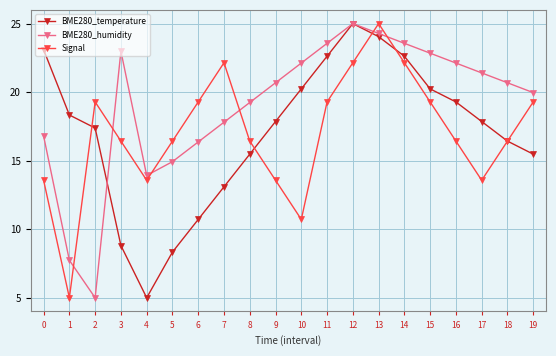

Which series changed the most between 9 and 15?

Signal